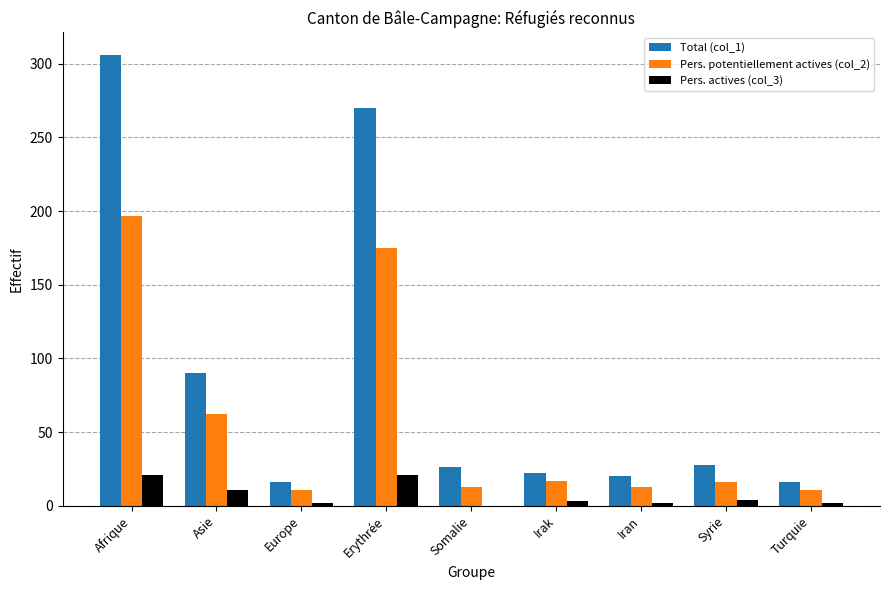

Between Afrique and Asie, which series saw the biggest shift?

Total (col_1)